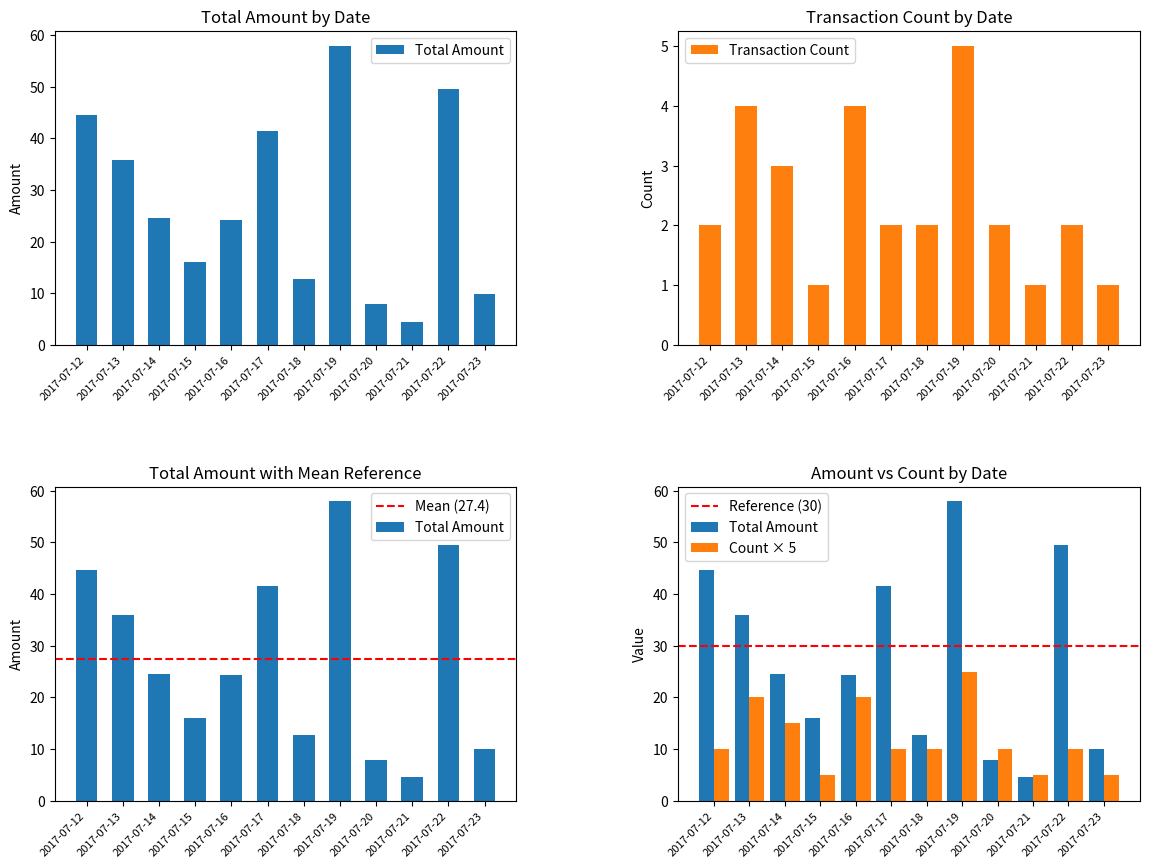

How many data points in Total Amount are less than 24?

5